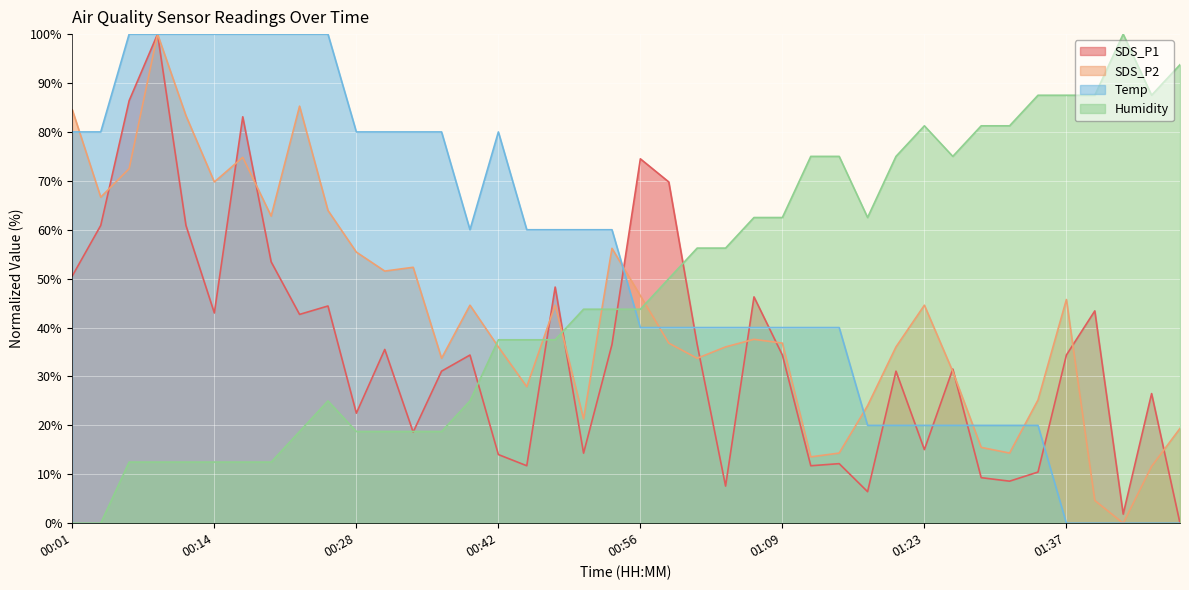

List the series in order of their overall mean, lowest first.

SDS_P1, SDS_P2, Humidity, Temp